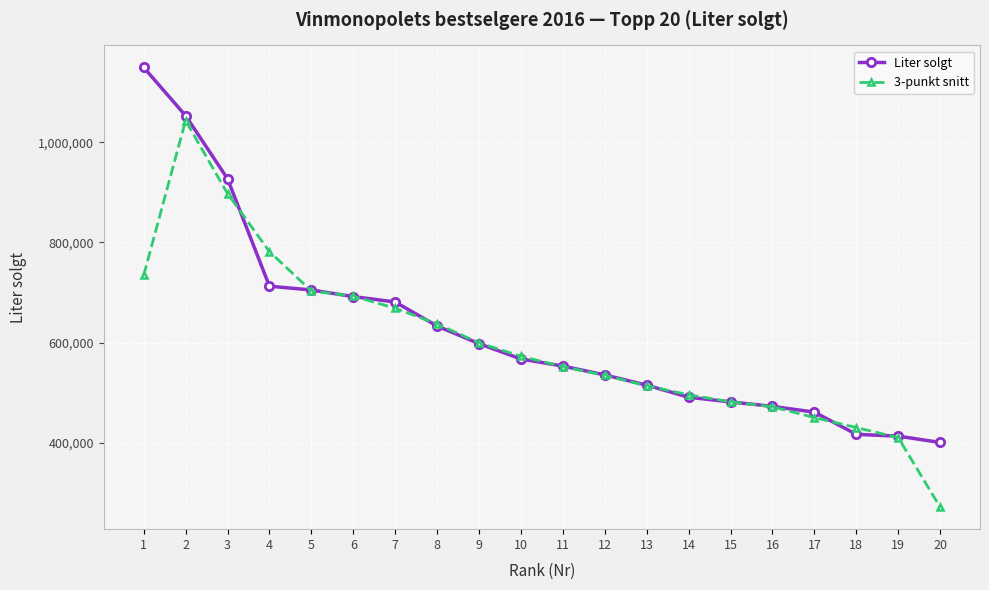

What is the value of the Liter solgt point at the 12th from the left?

535350